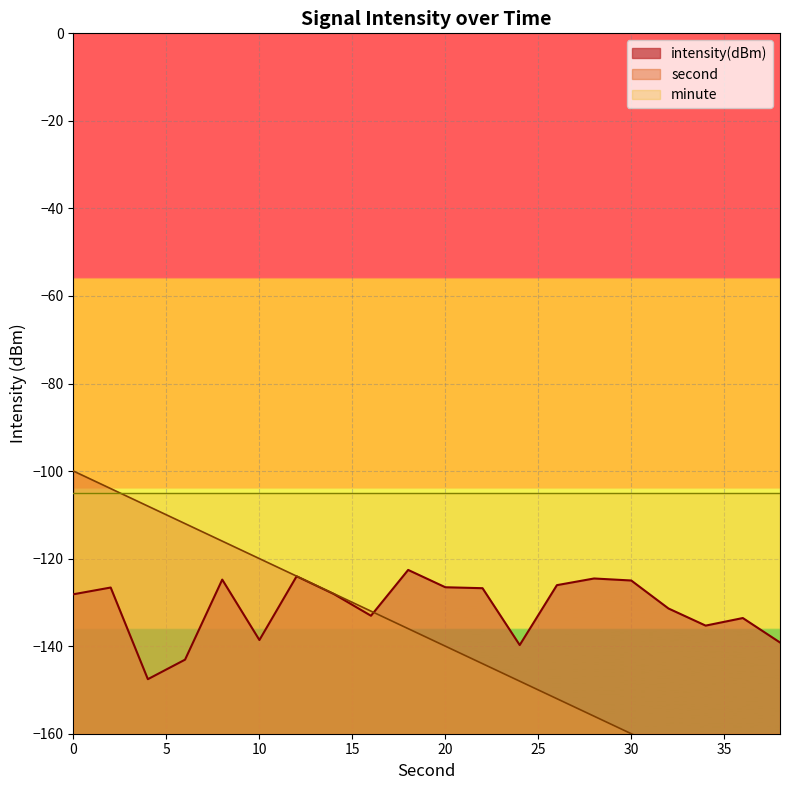

What is the difference between the highest and lowest values at 10?

18.6